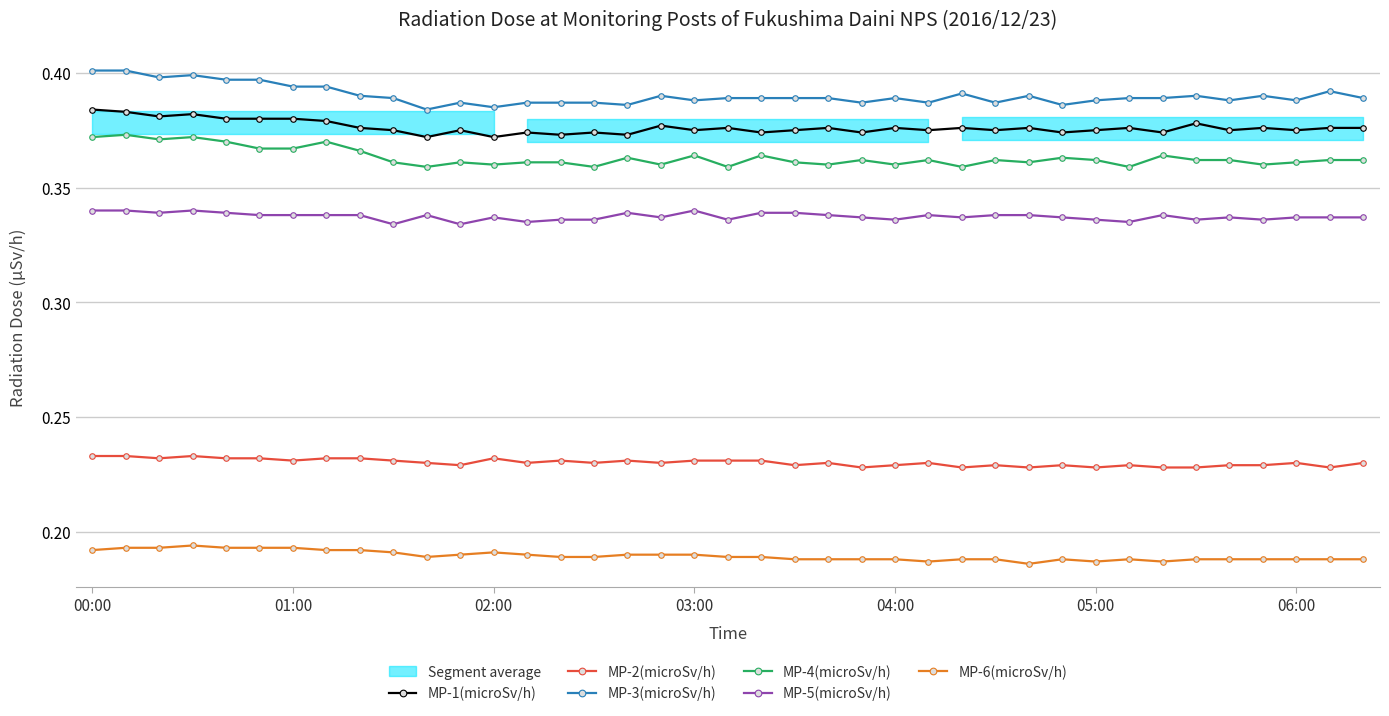

What is the maximum value shown in the chart?

0.4